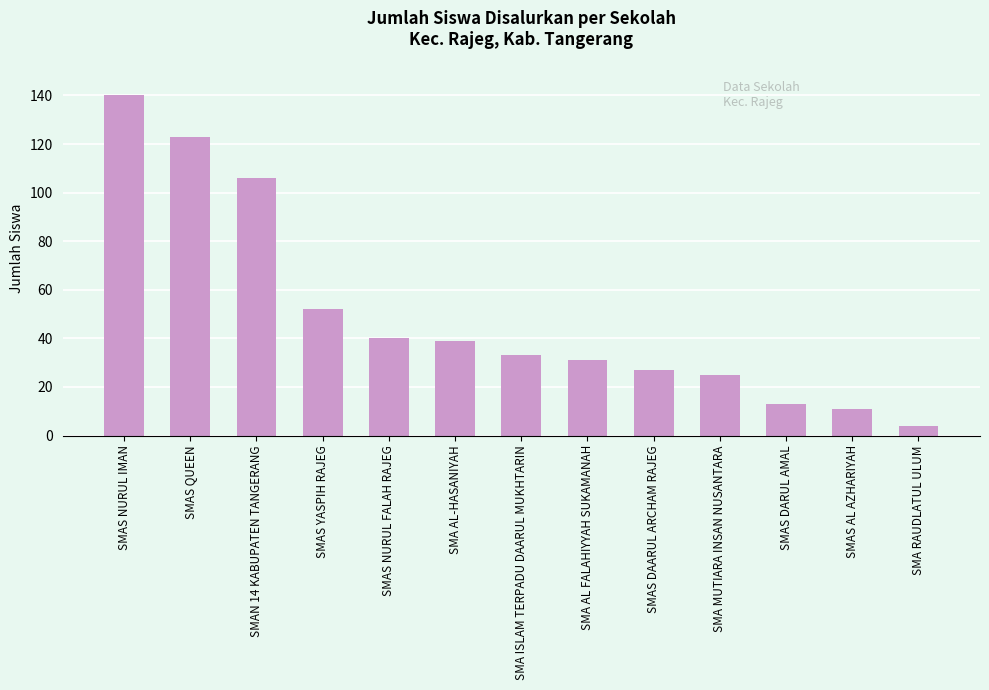

Reading left to right, list all the values displayed in this chart.

140	123	106	52	40	39	33	31	27	25	13	11	4